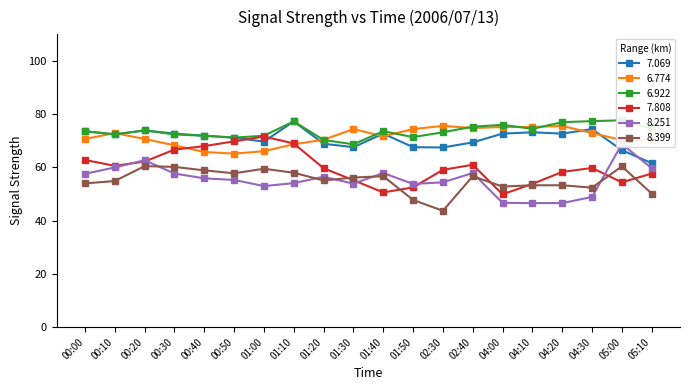

Which series changed the most between 04:20 and 04:30?

6.774